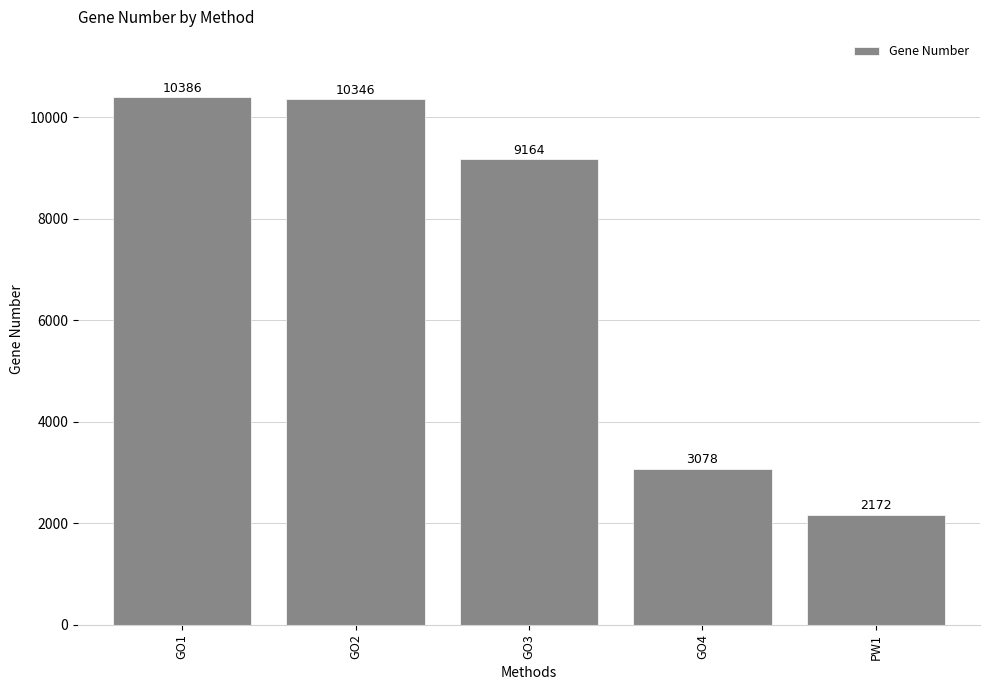

Which category has the highest value across all series?

GO1